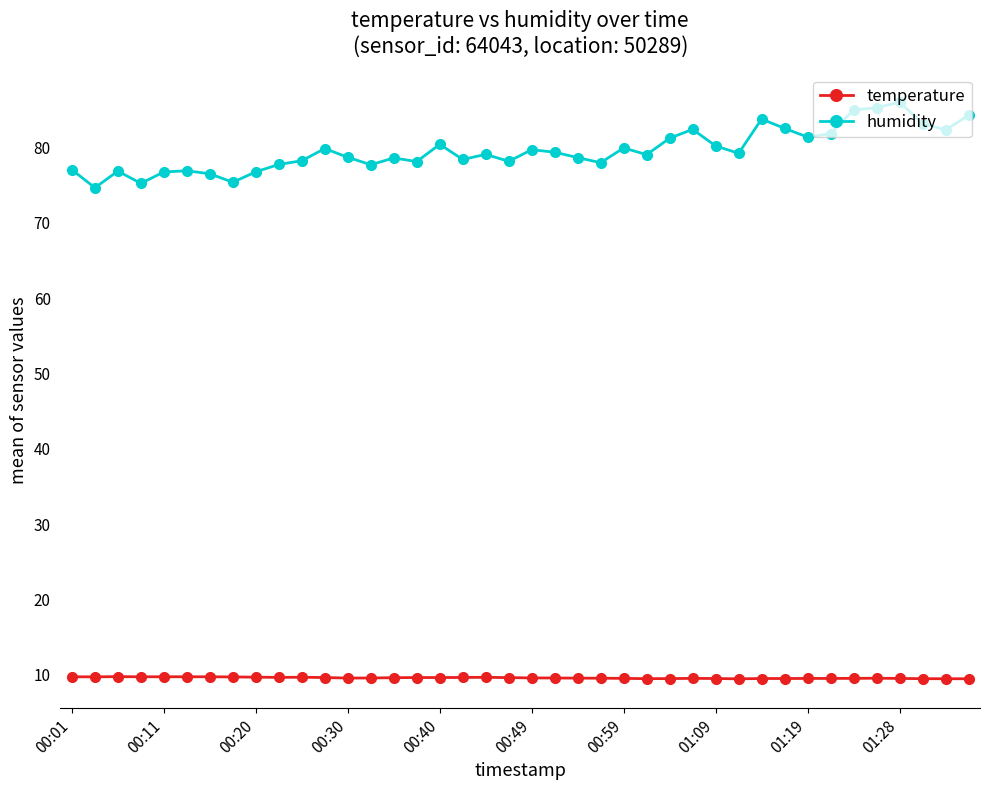

True or false: temperature has more than 1 points higher than both neighbors.

True